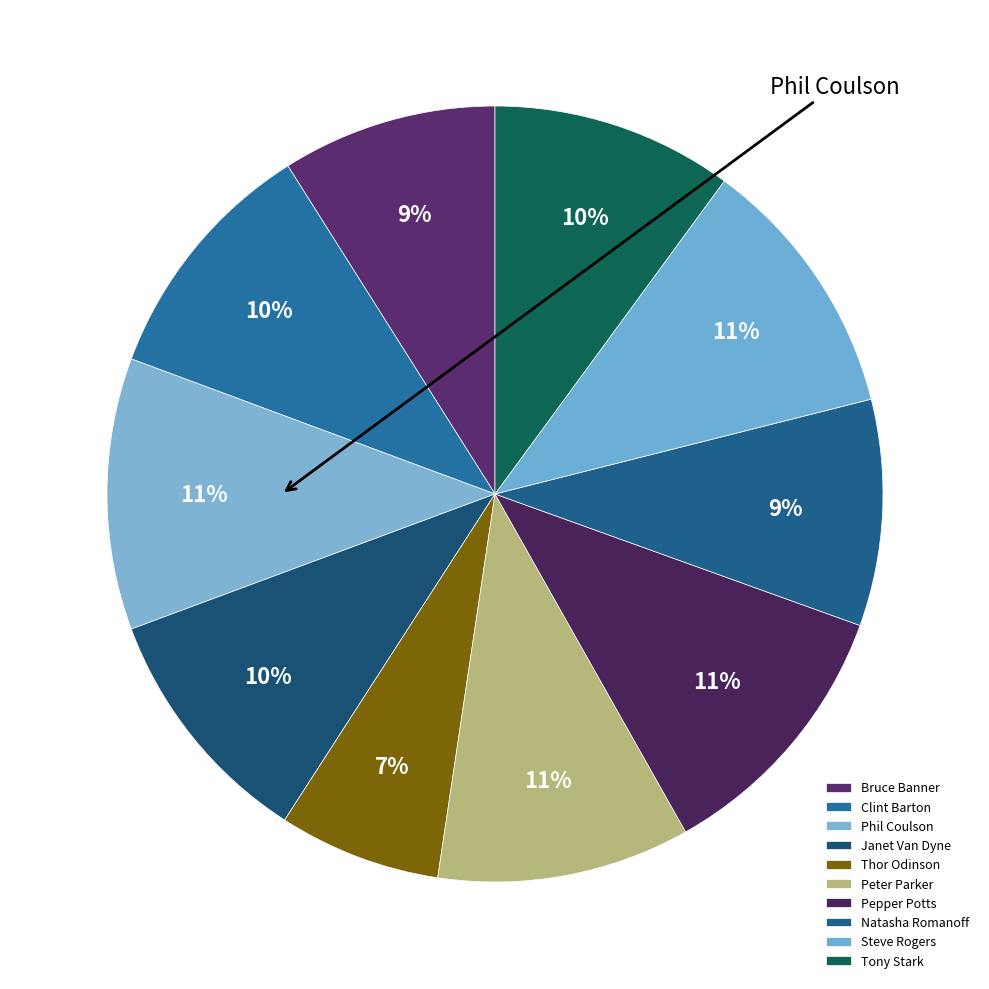

Approximately how many times larger is the value at Clint Barton compared to Tony Stark?

1.0